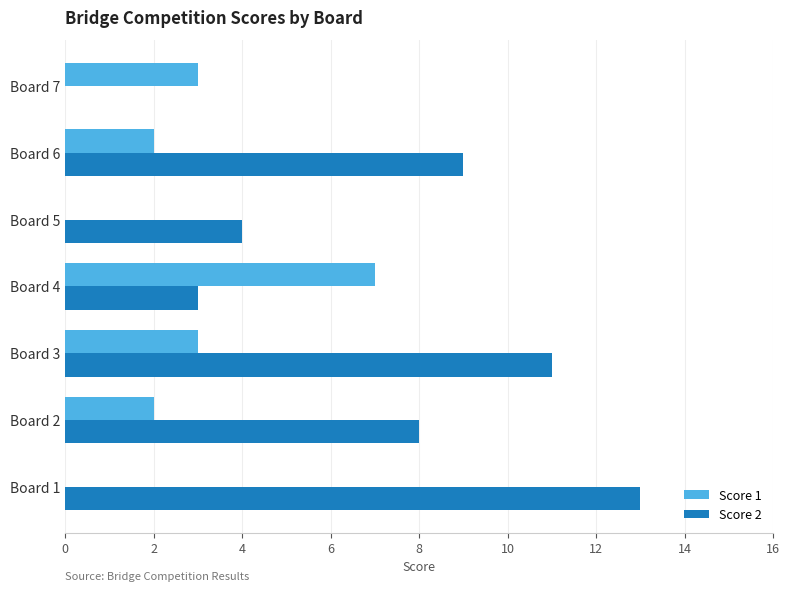

What is the sum of all Score 1 values?

17